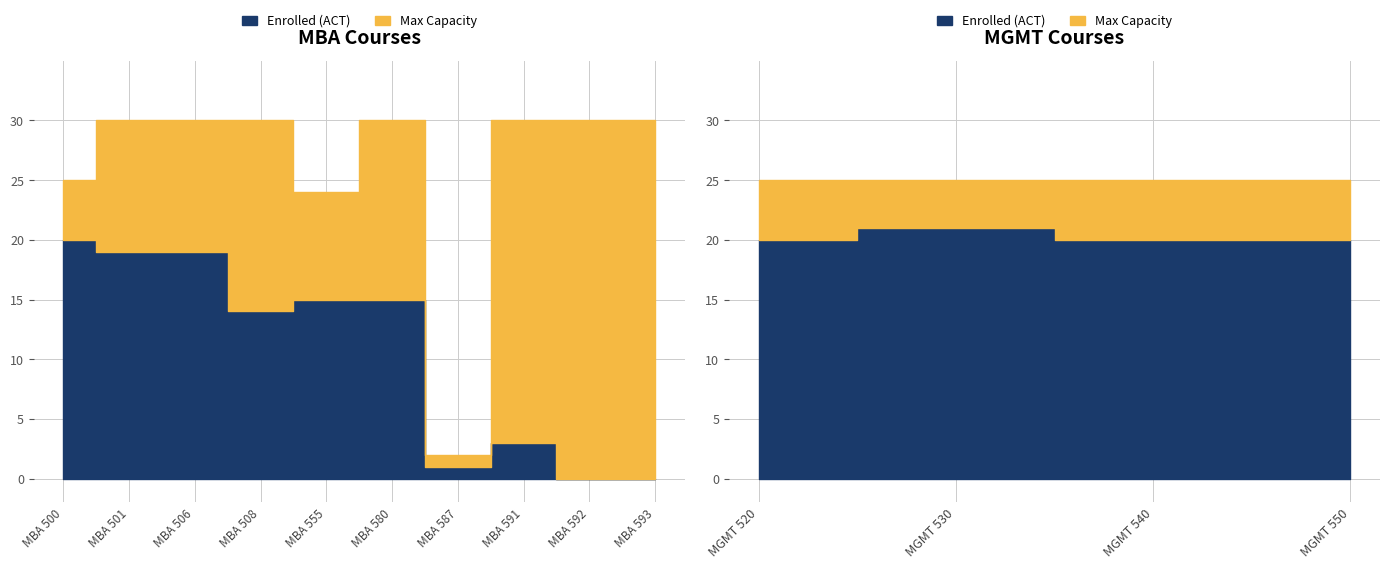

True or false: Enrolled (ACT) has more than 0 points higher than both neighbors.

True